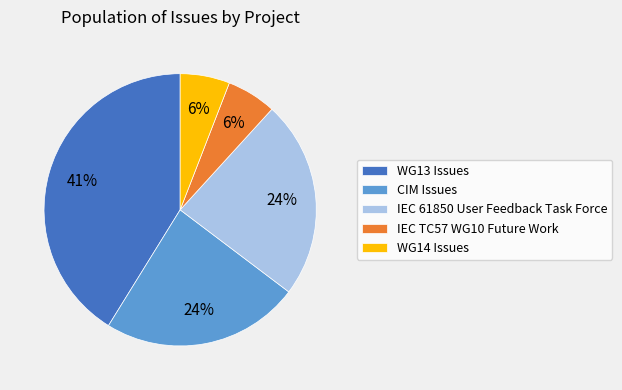

Do WG13 Issues and IEC TC57 WG10 Future Work together represent more than half of the pie?

No